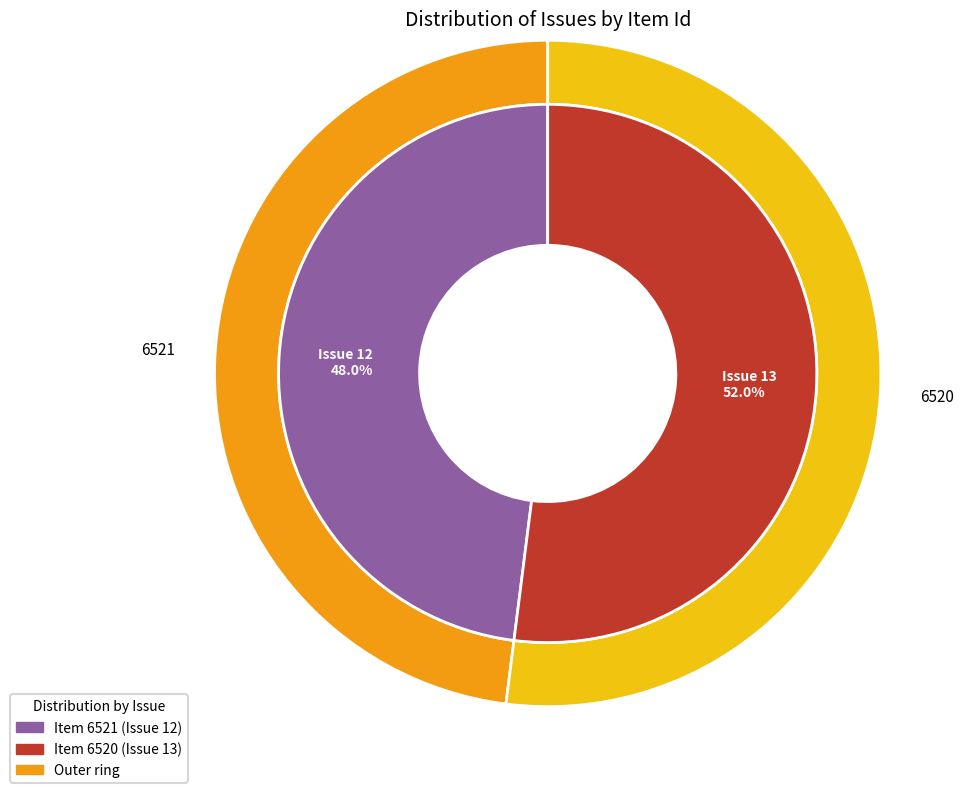

Combined, do 6521 and 6520 account for over 50%?

Yes